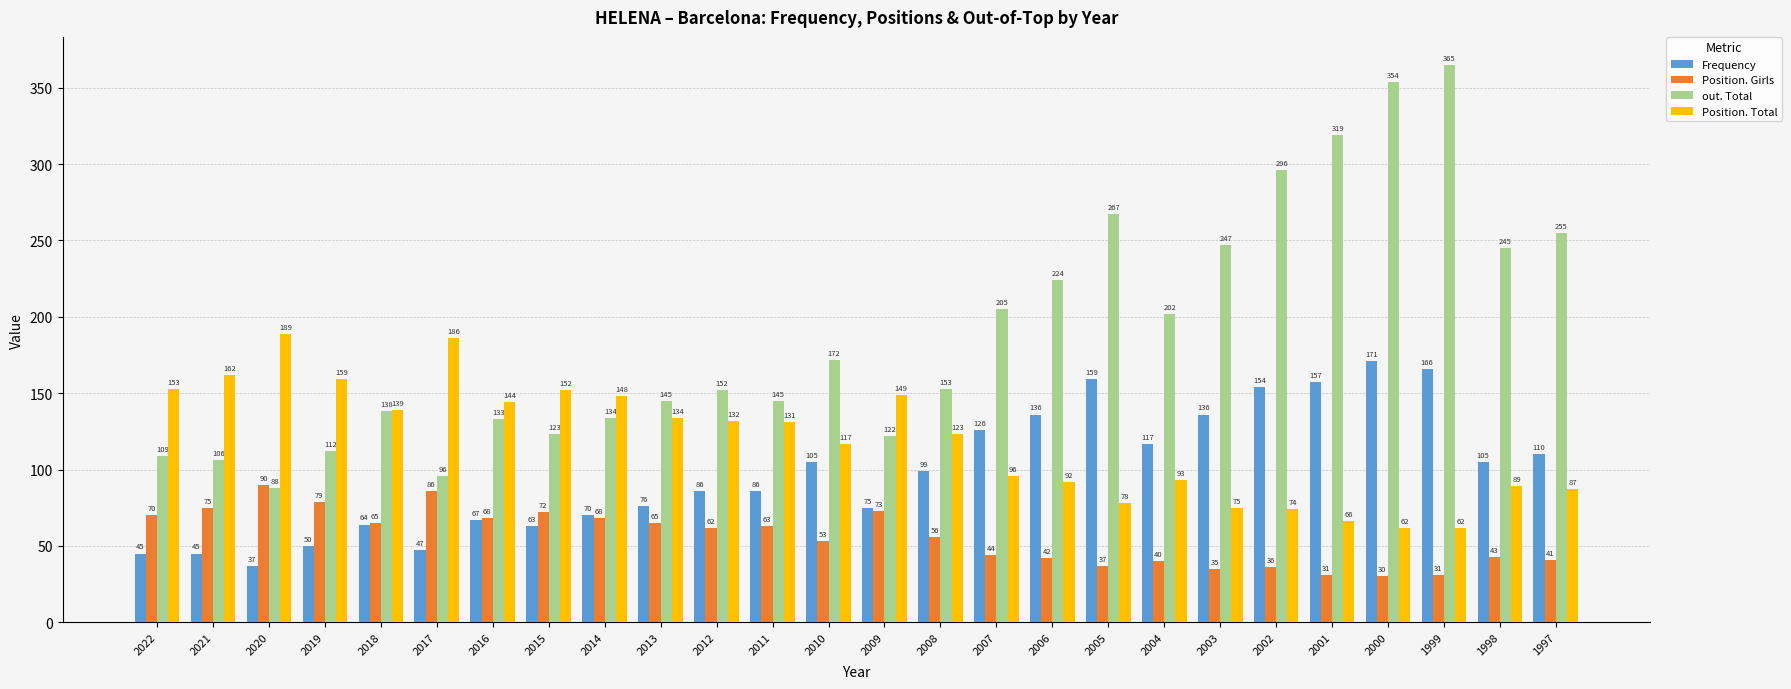

At which label does Frequency reach its peak?

2000